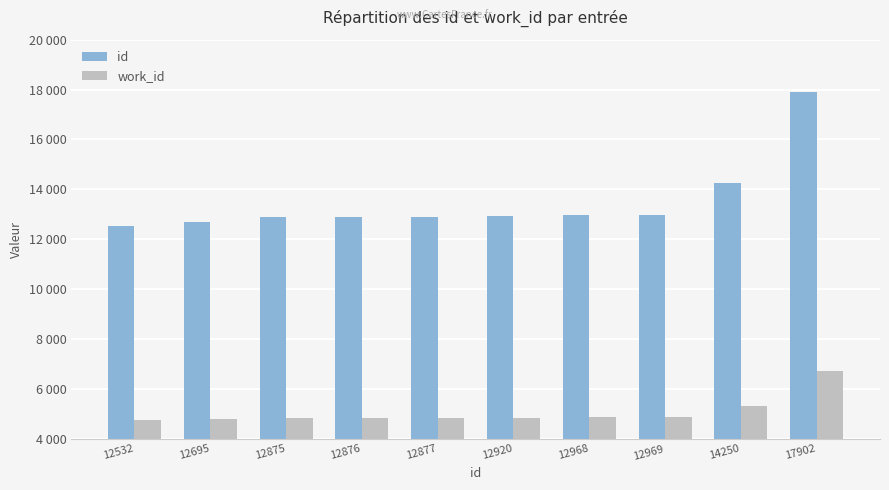

What are all the series names shown in the legend?

id, work_id